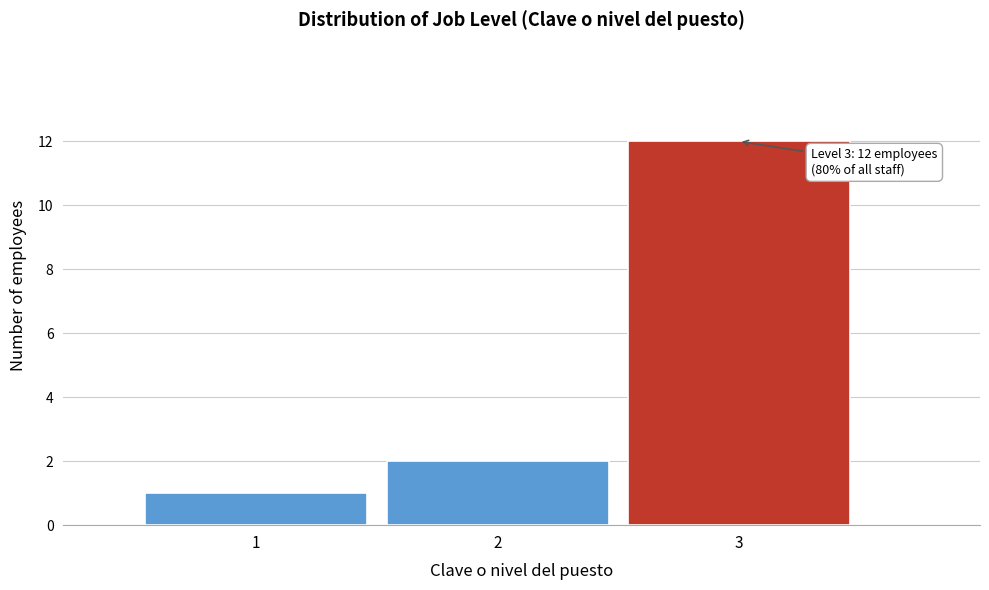

Over which range of the x-axis is the bar tallest?

2.5 to 3.5